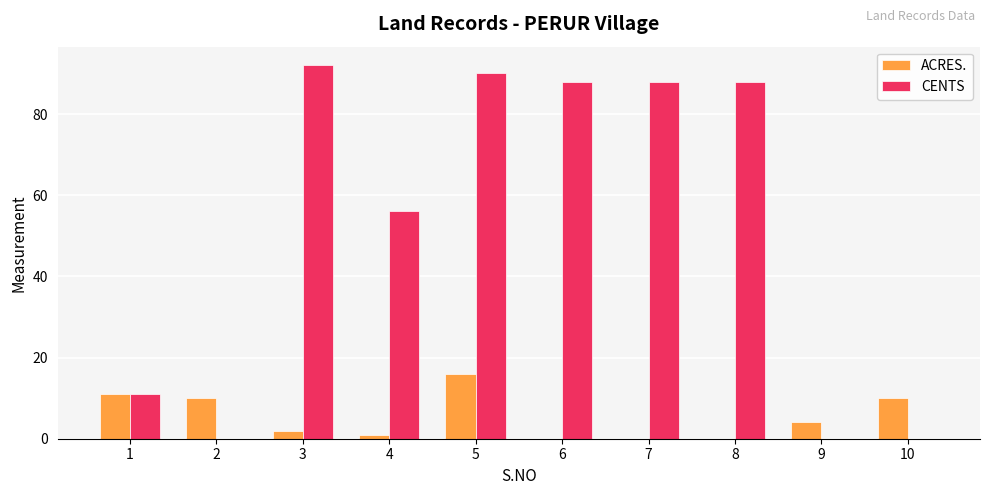

Which series changed the most between 4 and 7?

CENTS